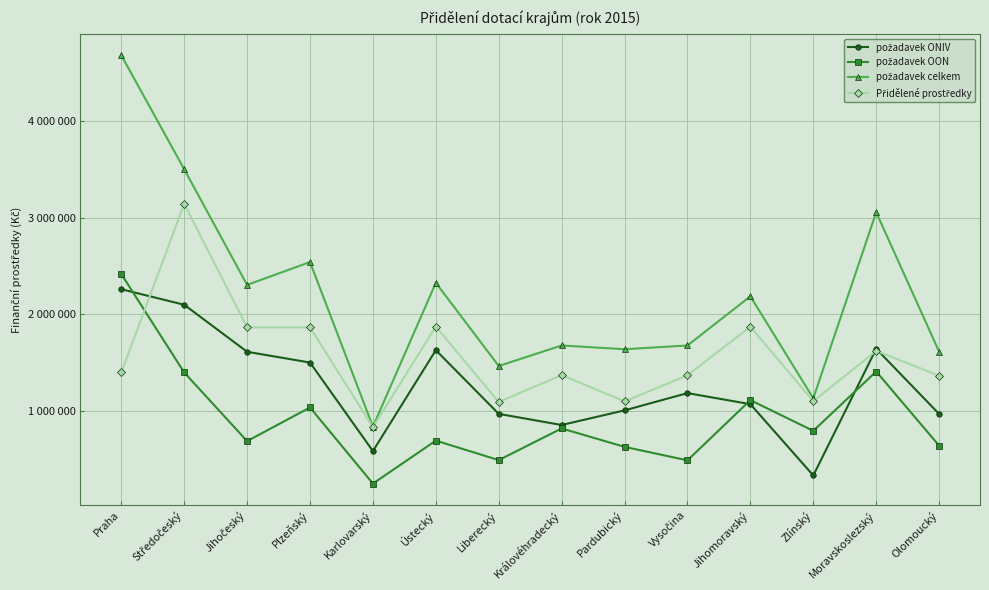

Does the chart display data point markers on the line(s)?

Yes